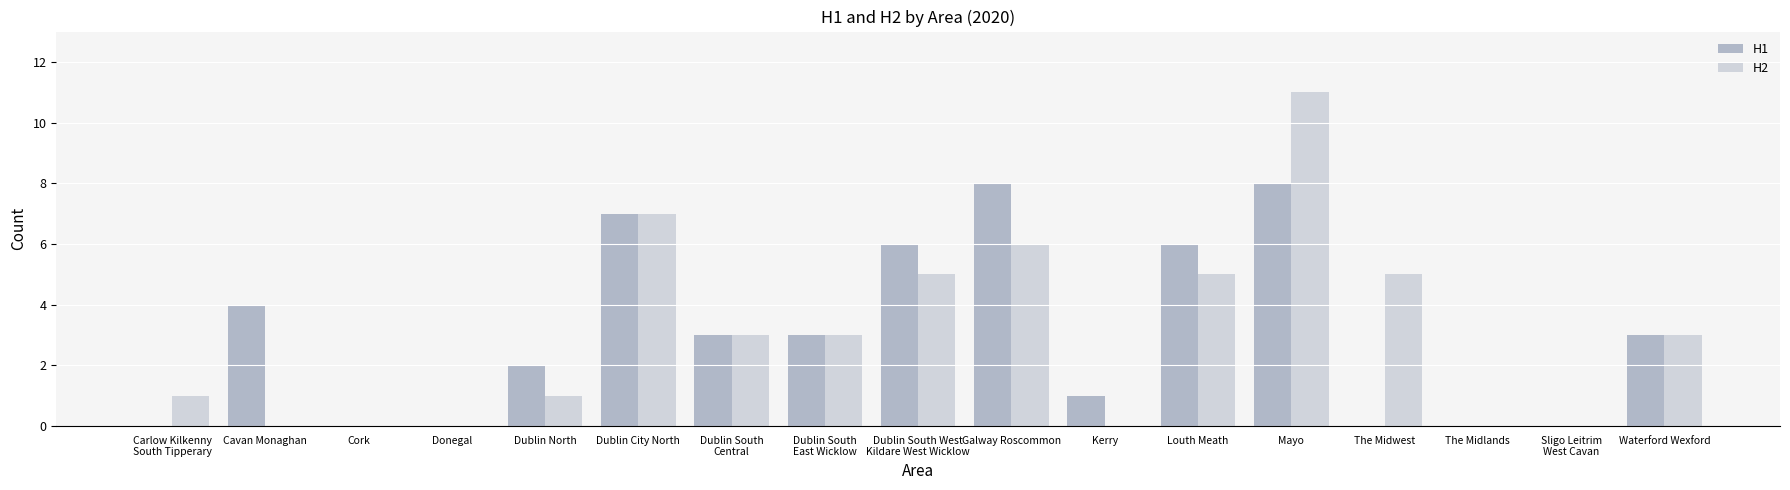

Where does the H1 series first go above 3?

Cavan Monaghan